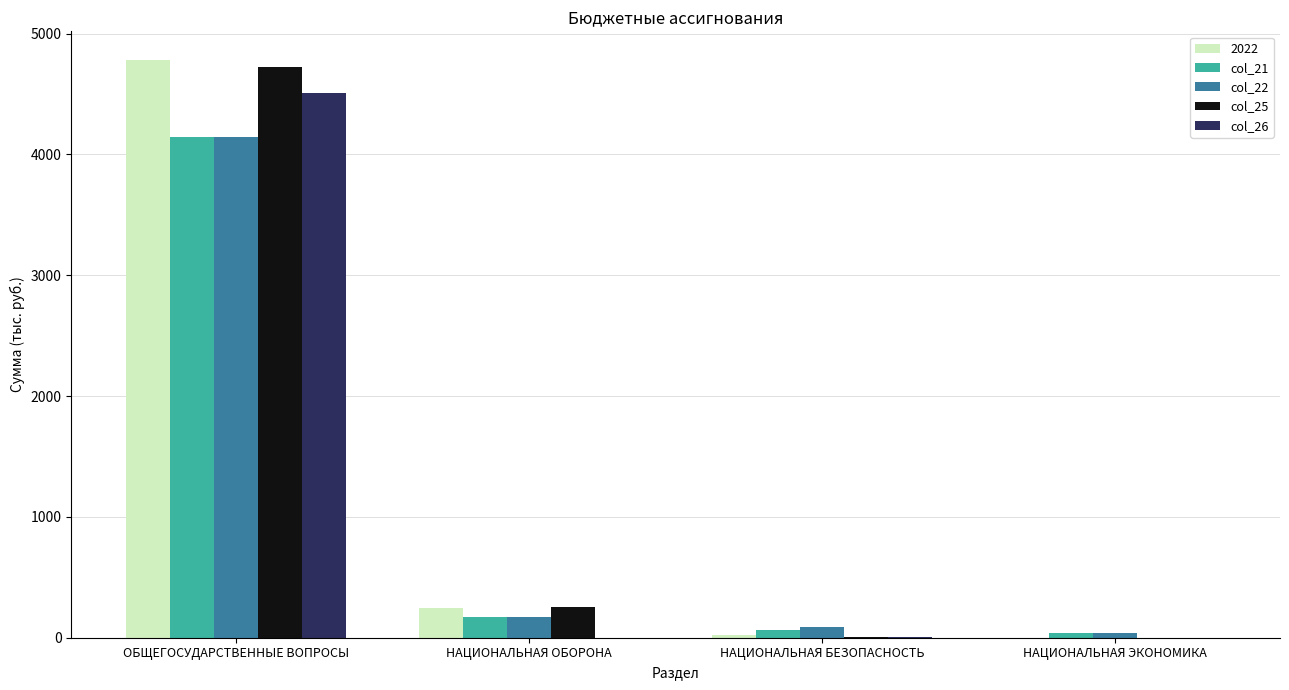

Is the value of col_21 at НАЦИОНАЛЬНАЯ ЭКОНОМИКА greater than the value of 2022 at НАЦИОНАЛЬНАЯ ОБОРОНА?

No